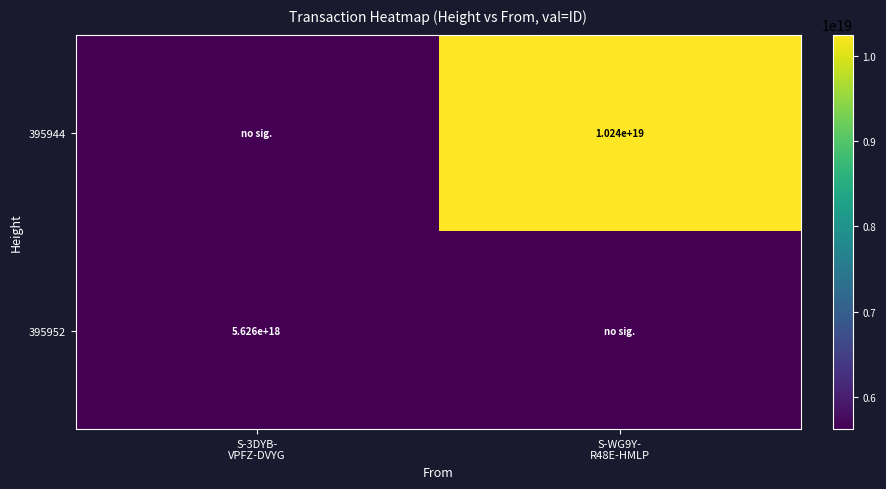

List the series in order of their peak value, lowest first.

395952, 395944